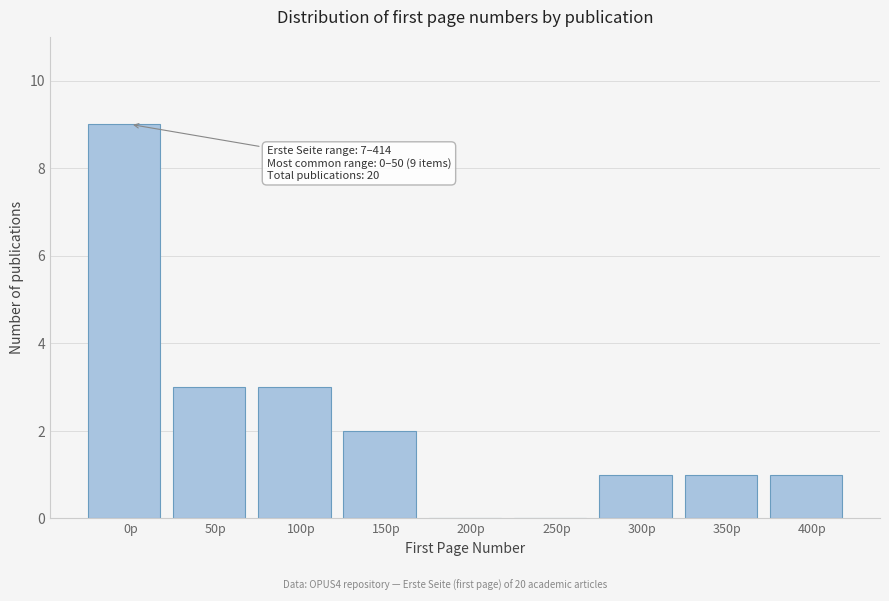

Reading left to right, transcribe all the data shown in this chart.

0p=9	50p=3	100p=3	150p=2	200p=0	250p=0	300p=1	350p=1	400p=1